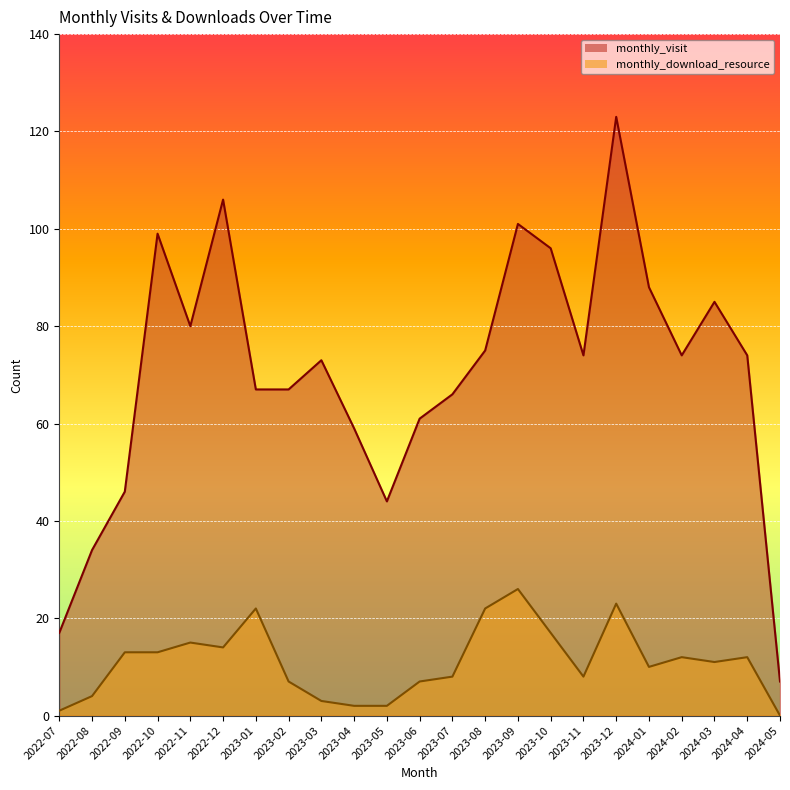

What is the difference between the highest and lowest values at 2023-05?

42